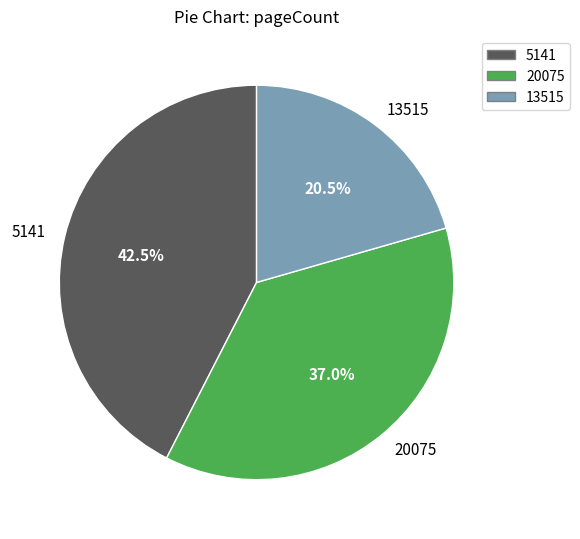

What is the largest slice in the pie chart?

5141